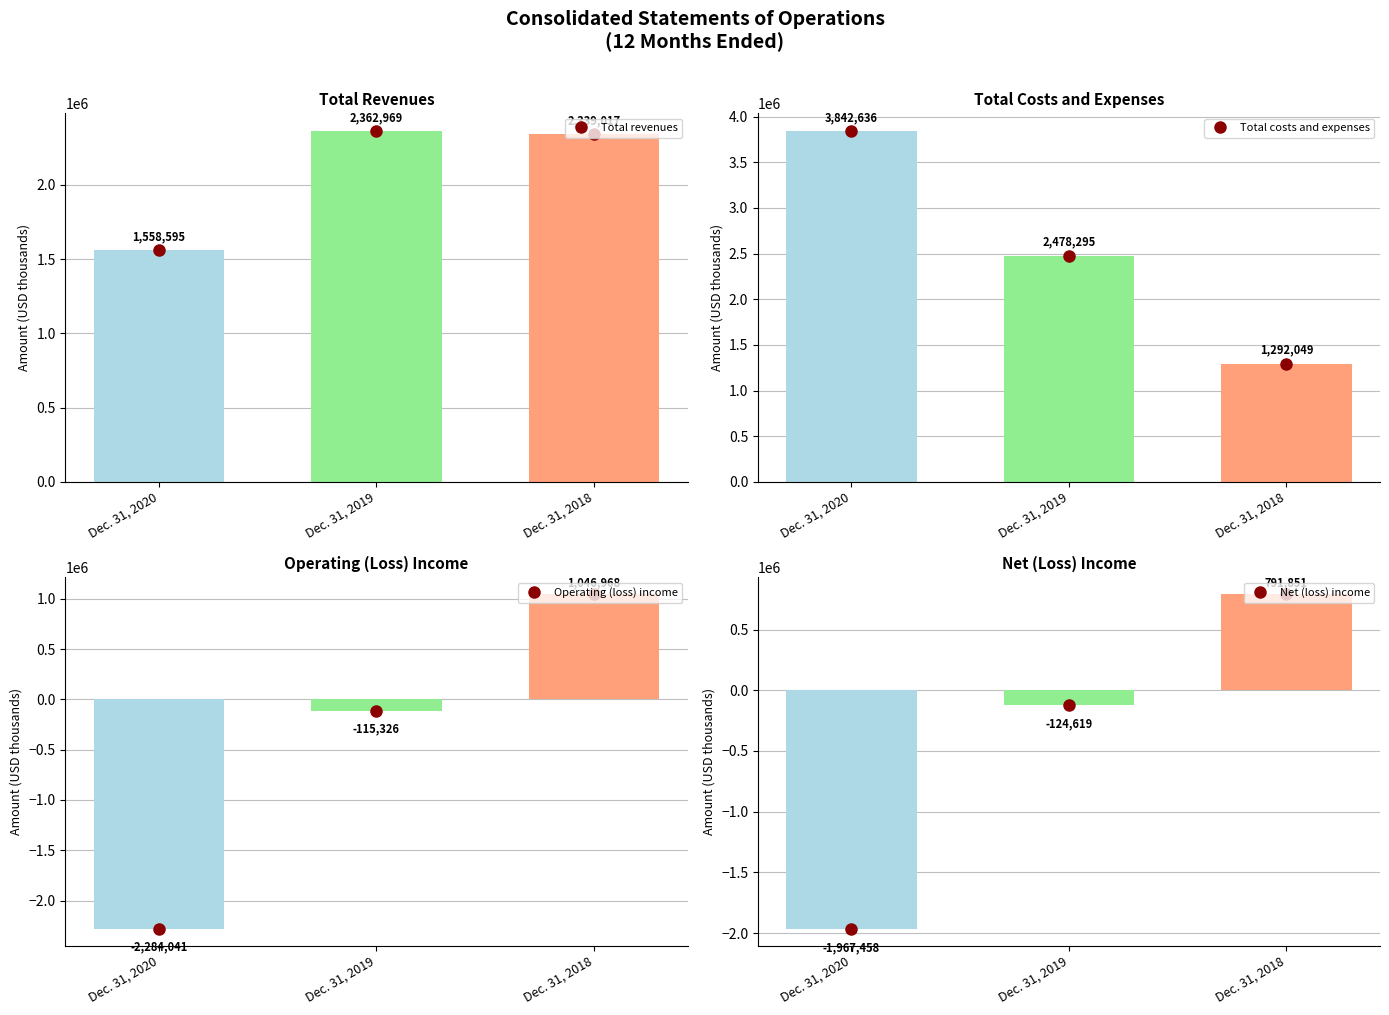

What is the value of the Net (loss) income bar at the 2nd from the left?

-124619